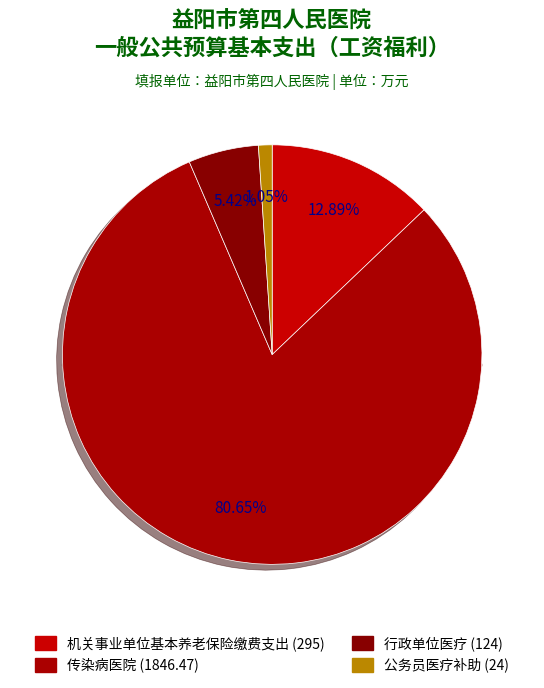

What percentage is NOT represented by 行政单位医疗?

94.6%